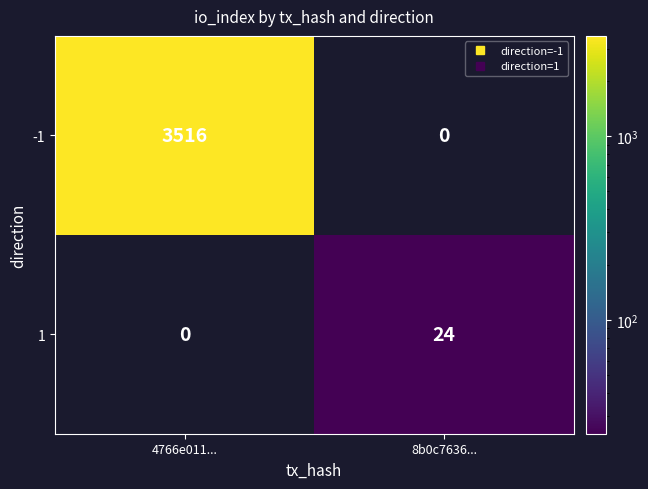

What is the difference between the 1 values at 8b0c7636... and 4766e011...?

24